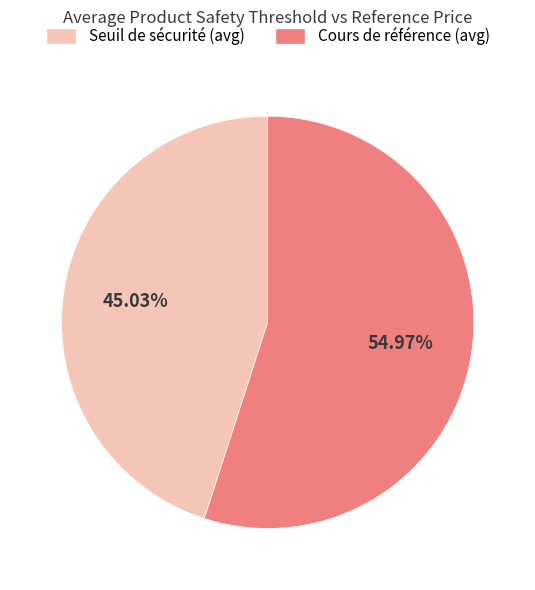

How many slices are in this pie chart?

2